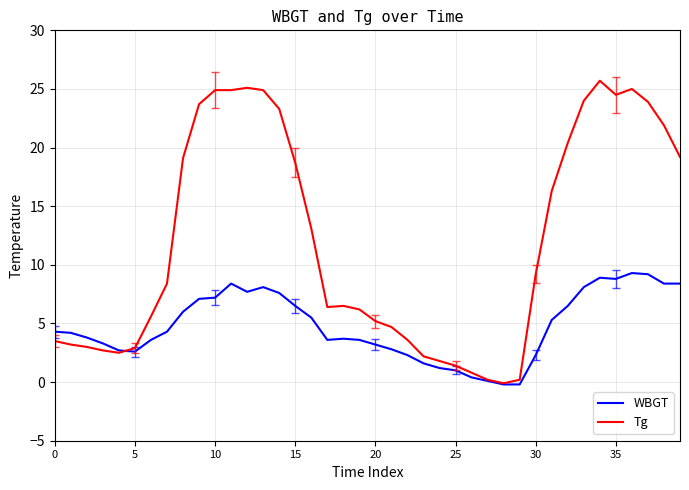

True or false: Tg and WBGT intersect in this chart.

True